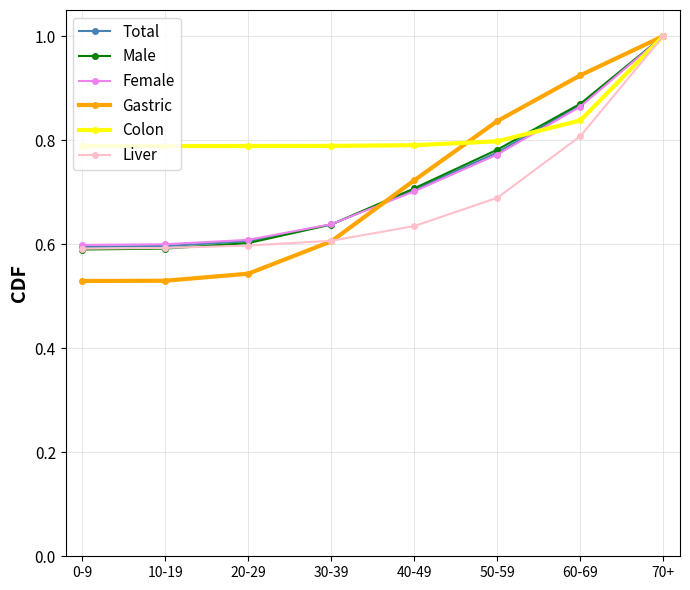

True or false: Gastric has a value of 0.4 at 50-59.

False